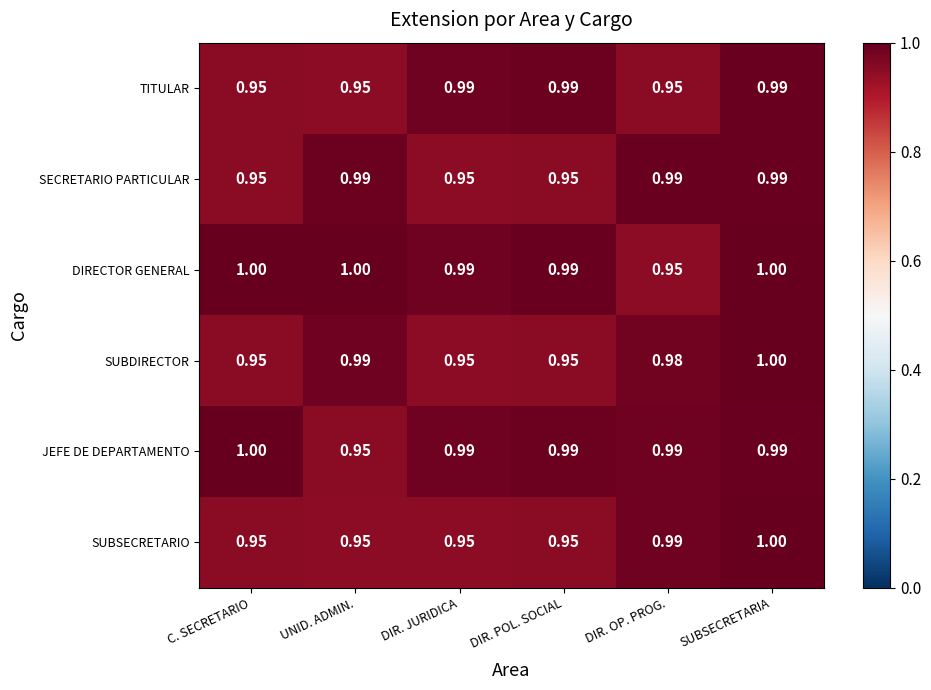

At which category is the sum across all series the highest?

SUBSECRETARIA